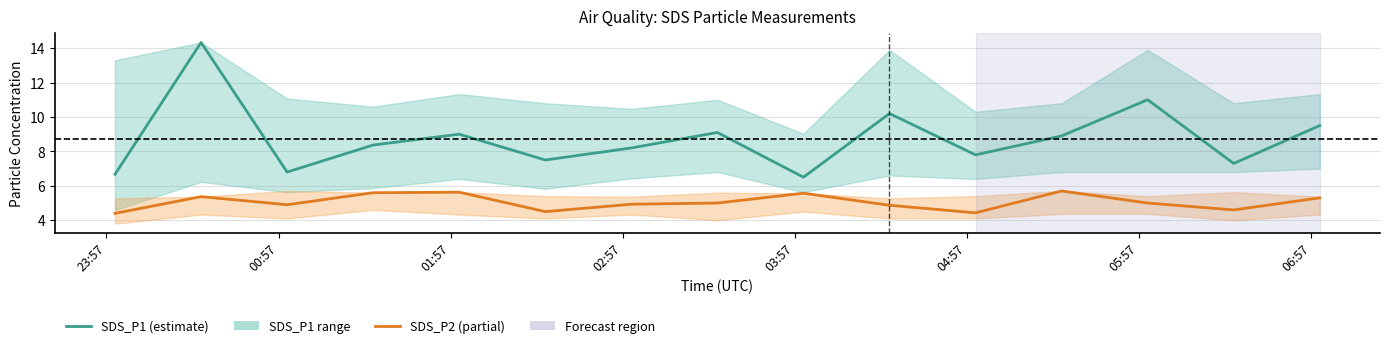

The SDS_P2 series shows 2.8 at 9. True or false?

False